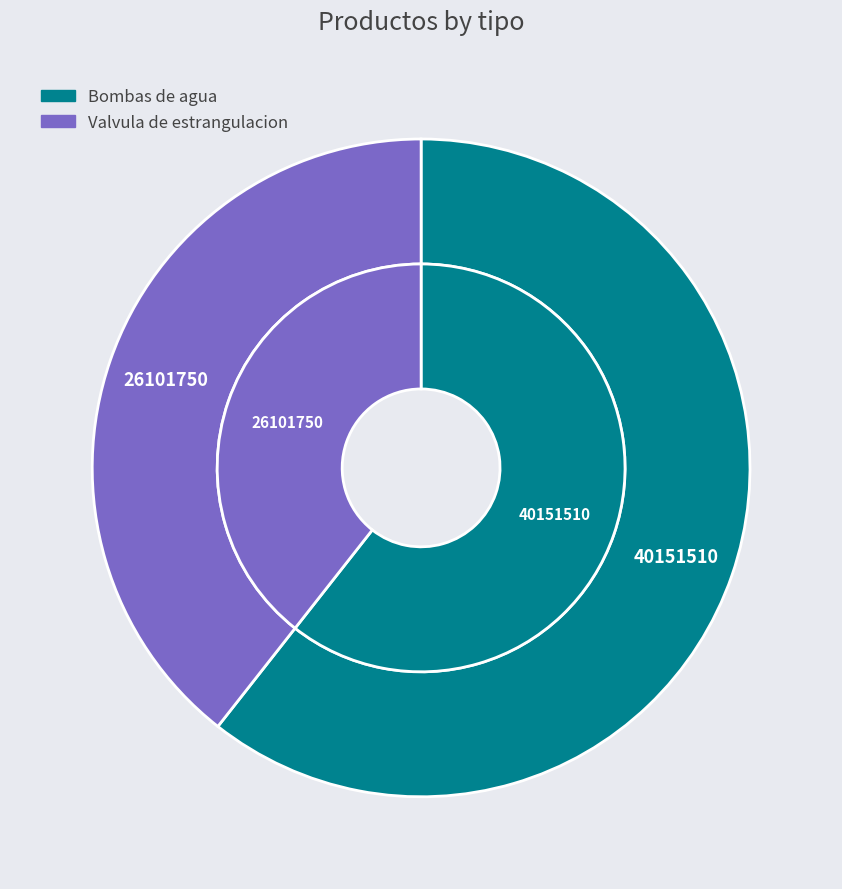

Do Bombas de agua and Valvula de estrangulacion together represent more than half of the pie?

Yes